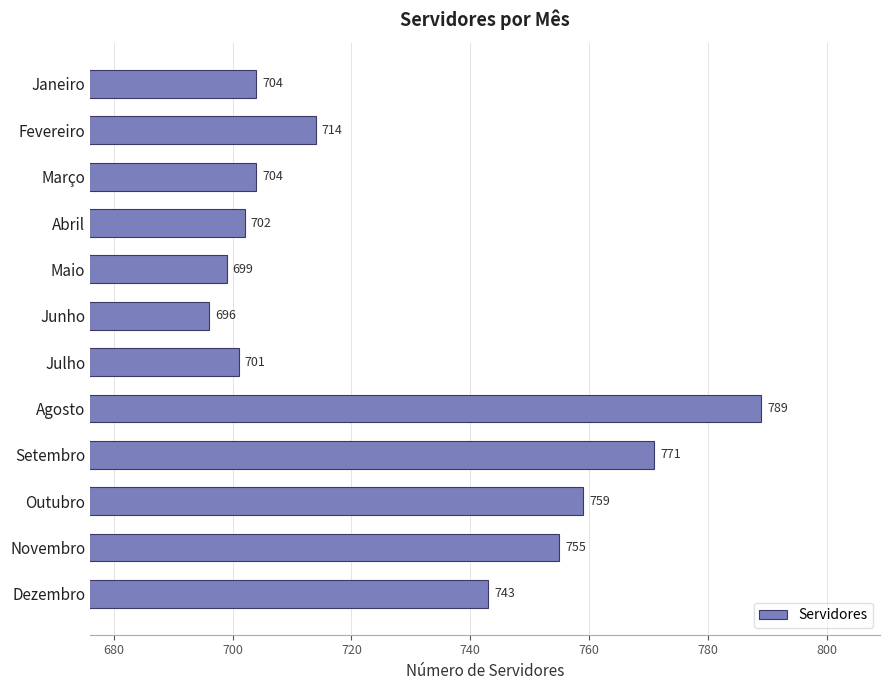

What is the minimum value shown in the chart?

696